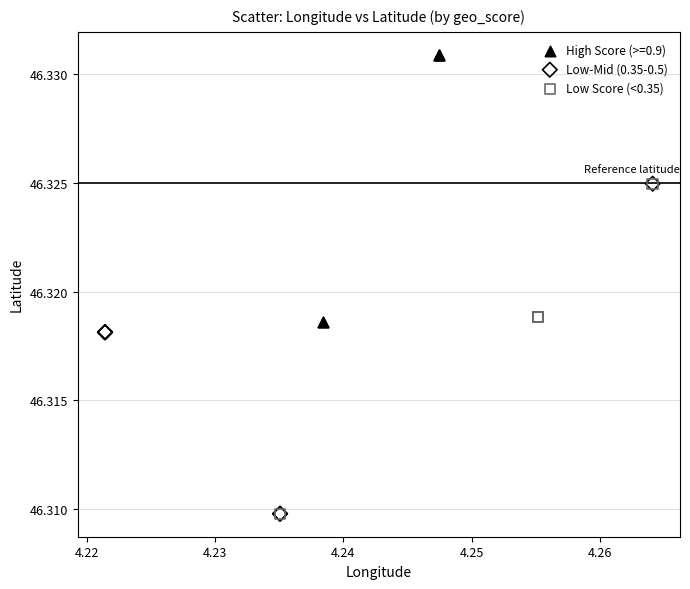

Which series reaches the maximum Y coordinate?

High Score (>=0.9)